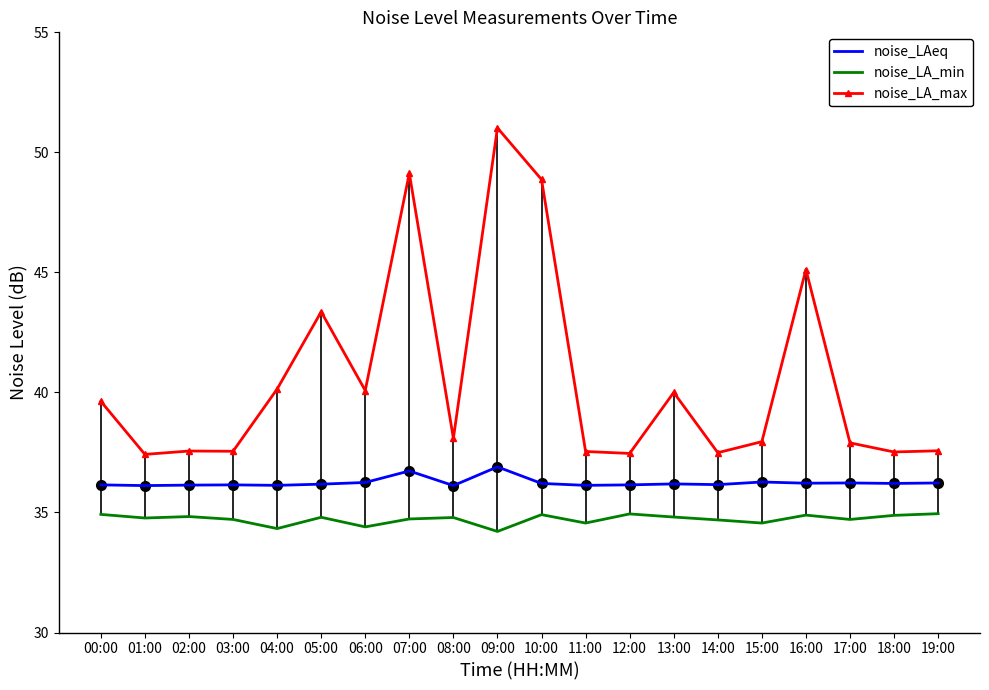

What position from the left is 10:00?

11